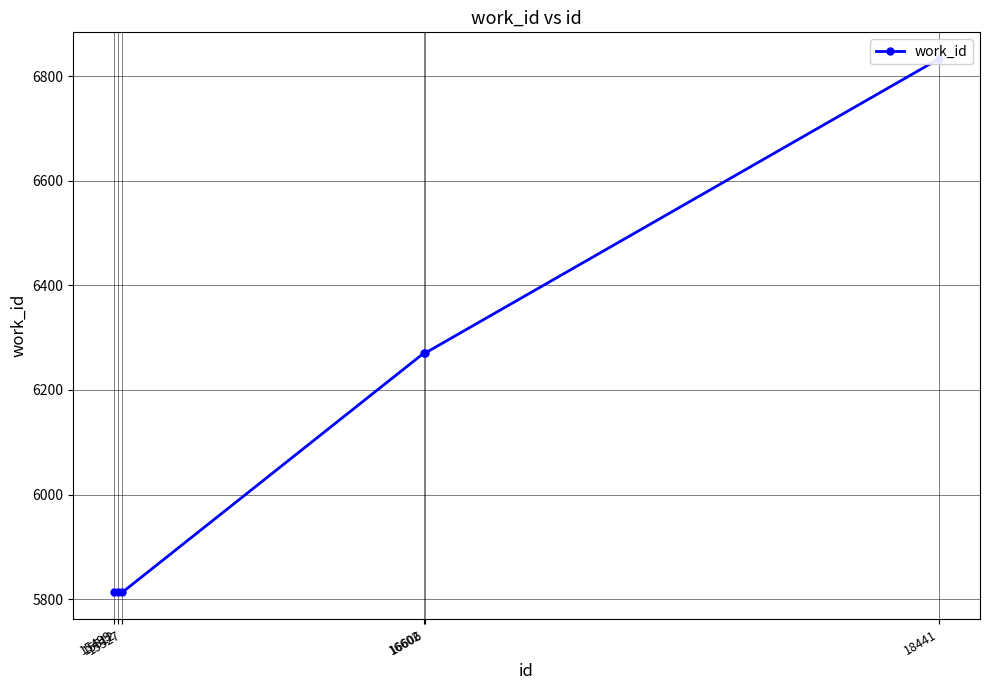

The chart shows a value of 2040 at 15512. True or false?

False